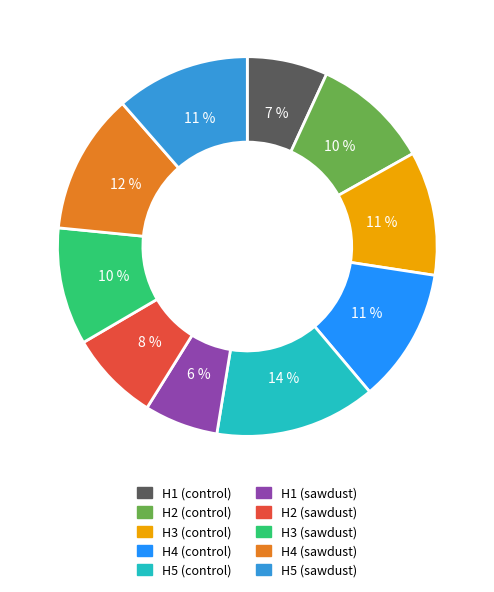

Which category has the smallest portion of the pie?

H1 (sawdust)